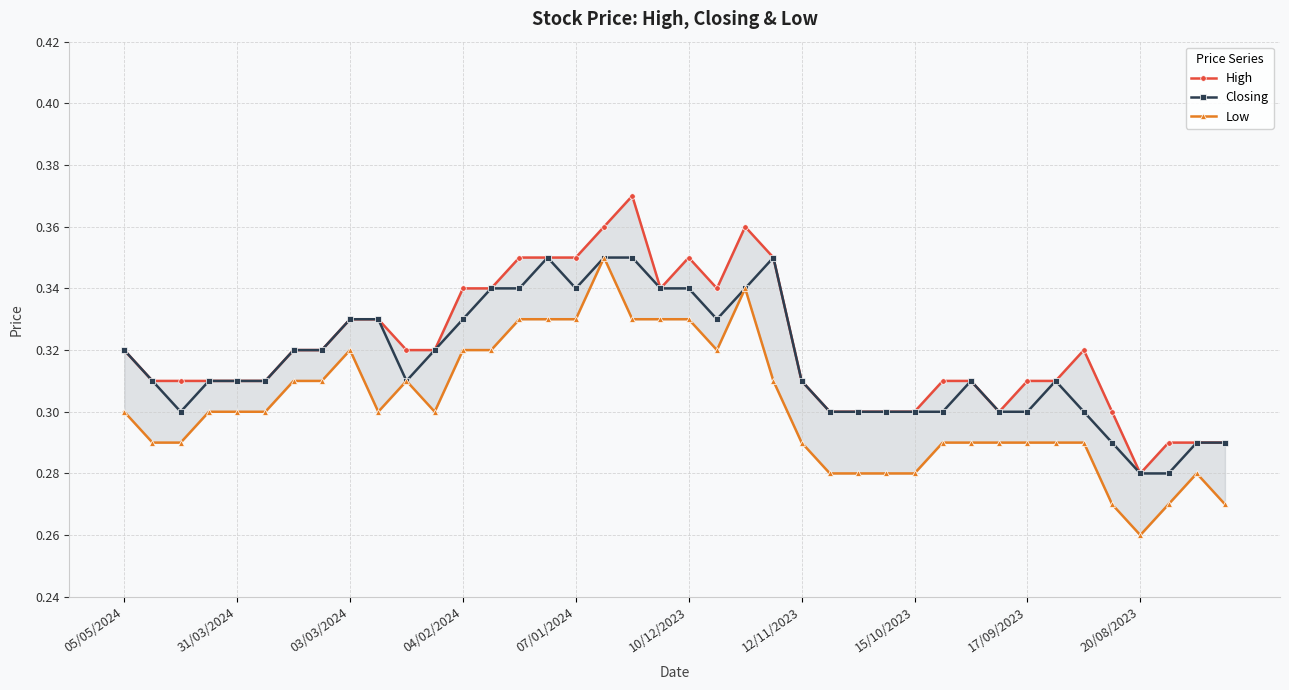

True or false: Closing has more than 0 points higher than both neighbors.

True